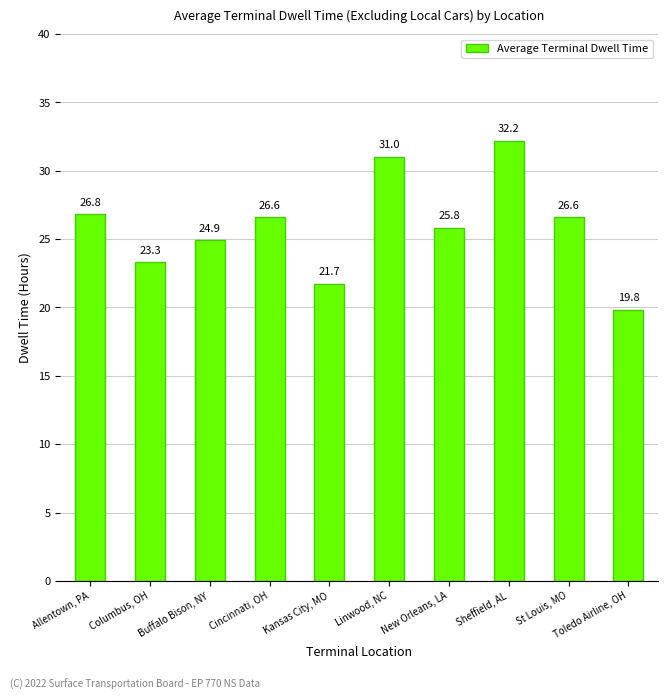

Approximately how many times larger is the value at Allentown, PA compared to New Orleans, LA?

1.0